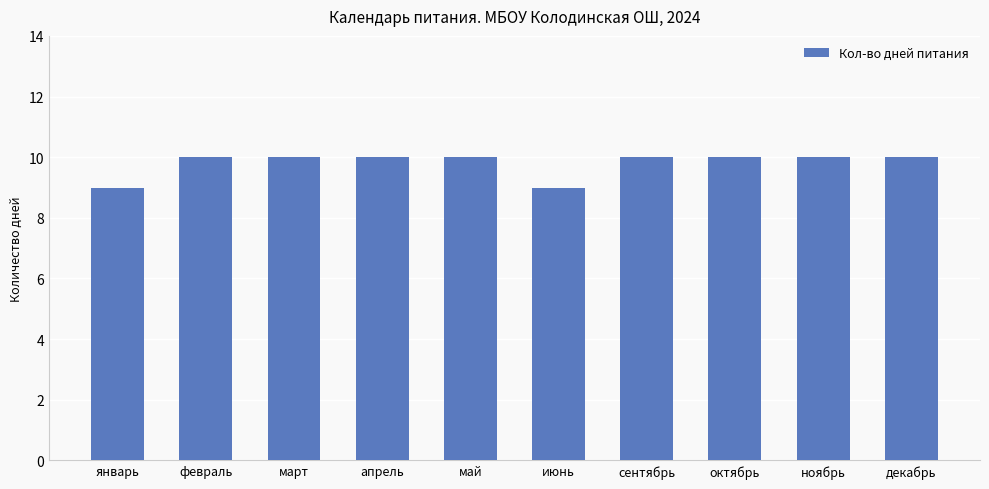

Reading left to right, extract all data points from this chart.

январь=9	февраль=10	март=10	апрель=10	май=10	июнь=9	сентябрь=10	октябрь=10	ноябрь=10	декабрь=10